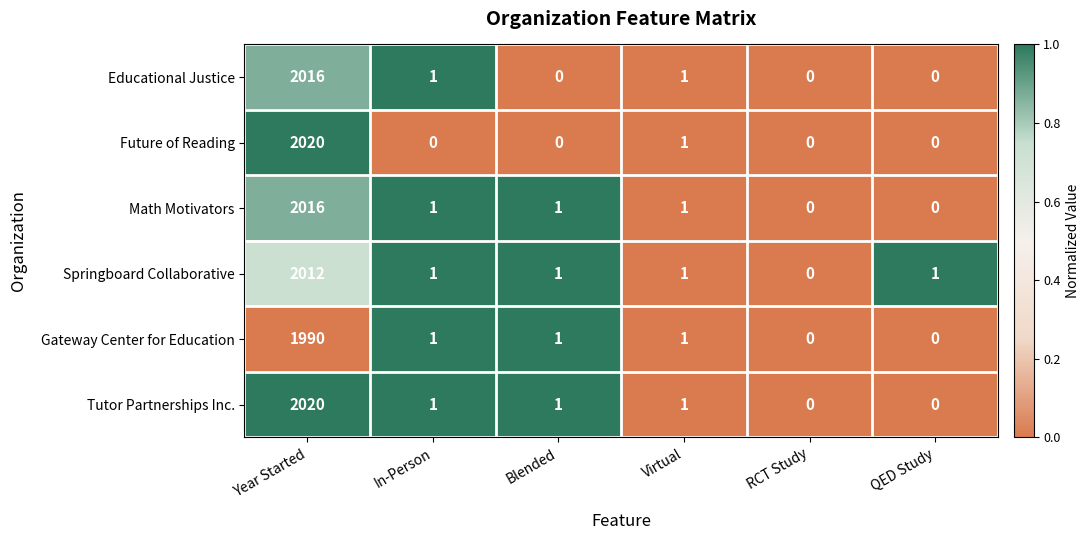

What is the spread (max minus min) of values at Year Started?

30